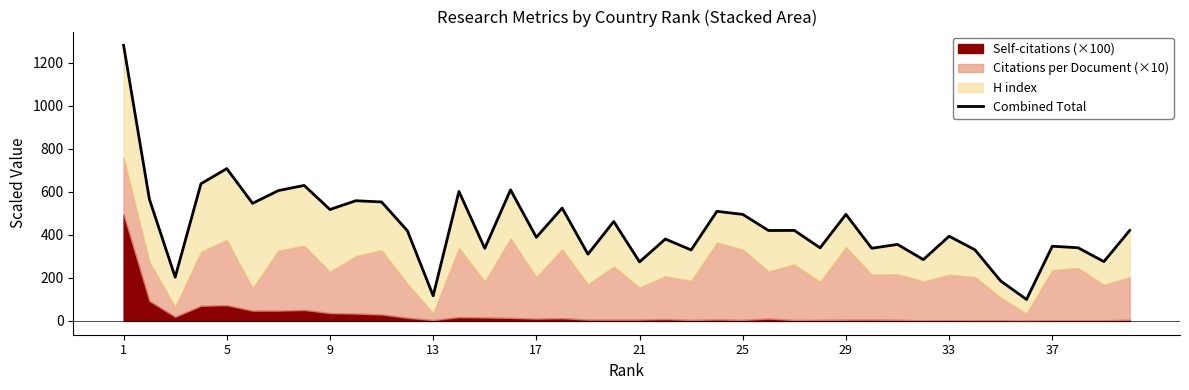

How many points are lower than both their immediate neighbors (excluding endpoints)?

15